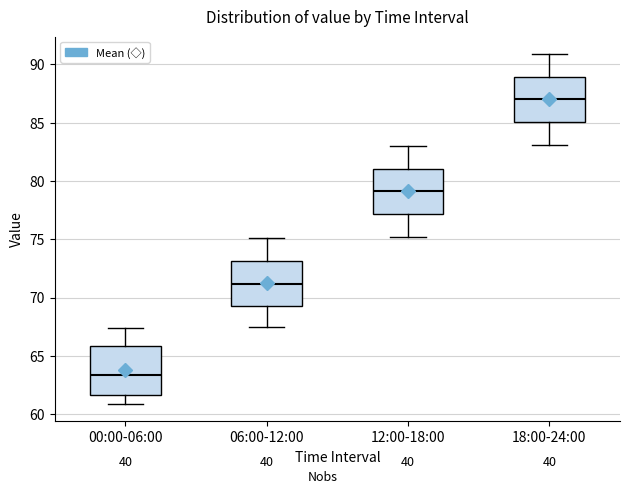

Where does the median line of the box for 18:00-24:00 sit on the y-axis? The values are not printed on the chart, so give them approximately, as read against the axis.

87.0